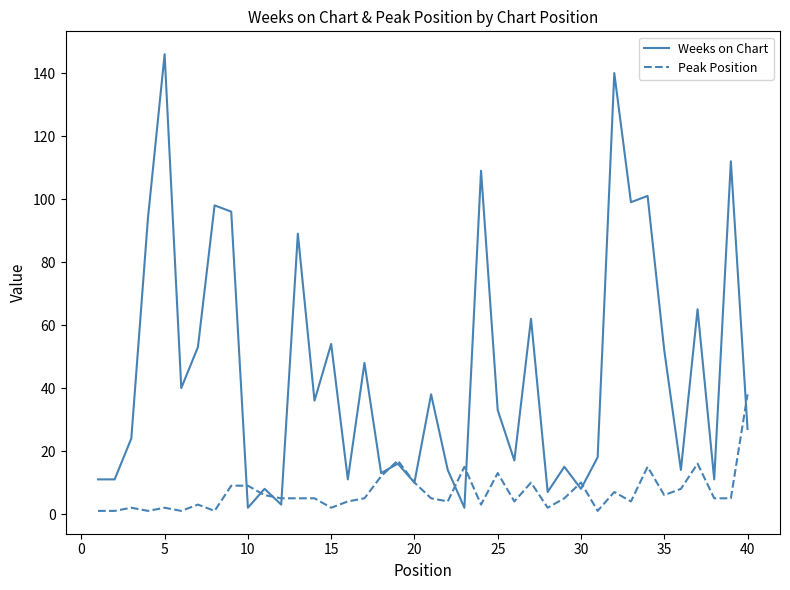

Which series has the largest total across all categories?

Weeks on Chart